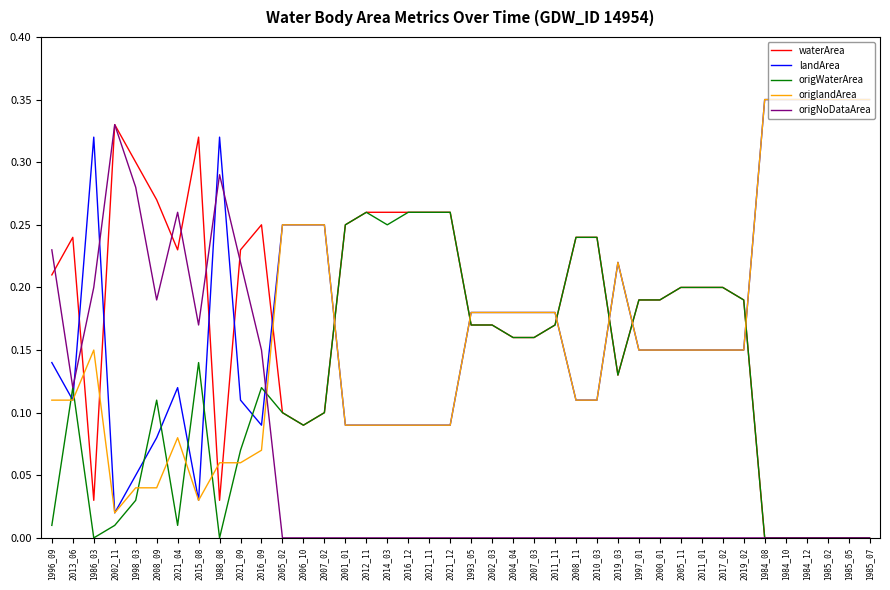

What is the sum of all origlandArea values?

6.4